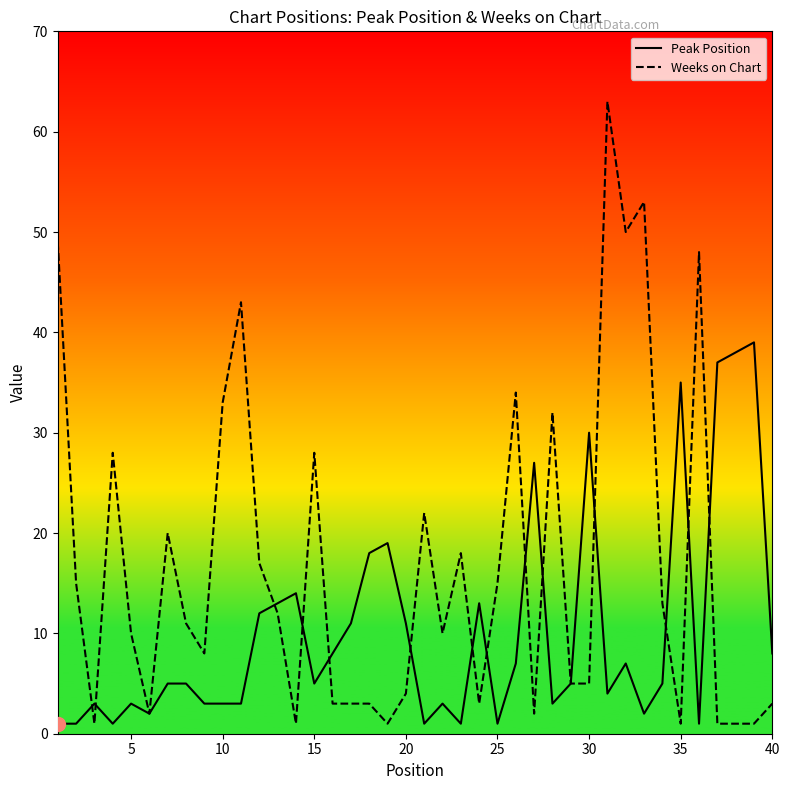

What are all the series names shown in the legend?

Peak Position, Weeks on Chart